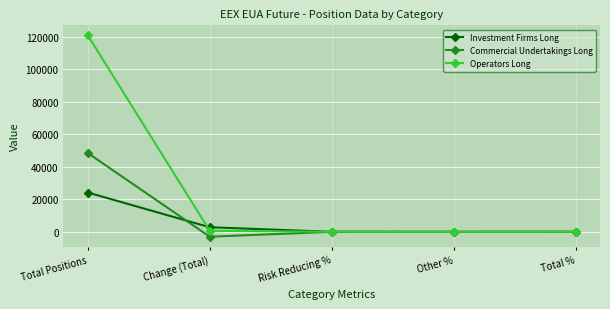

What is the difference between the highest and lowest values at Change (Total)?

5833.0